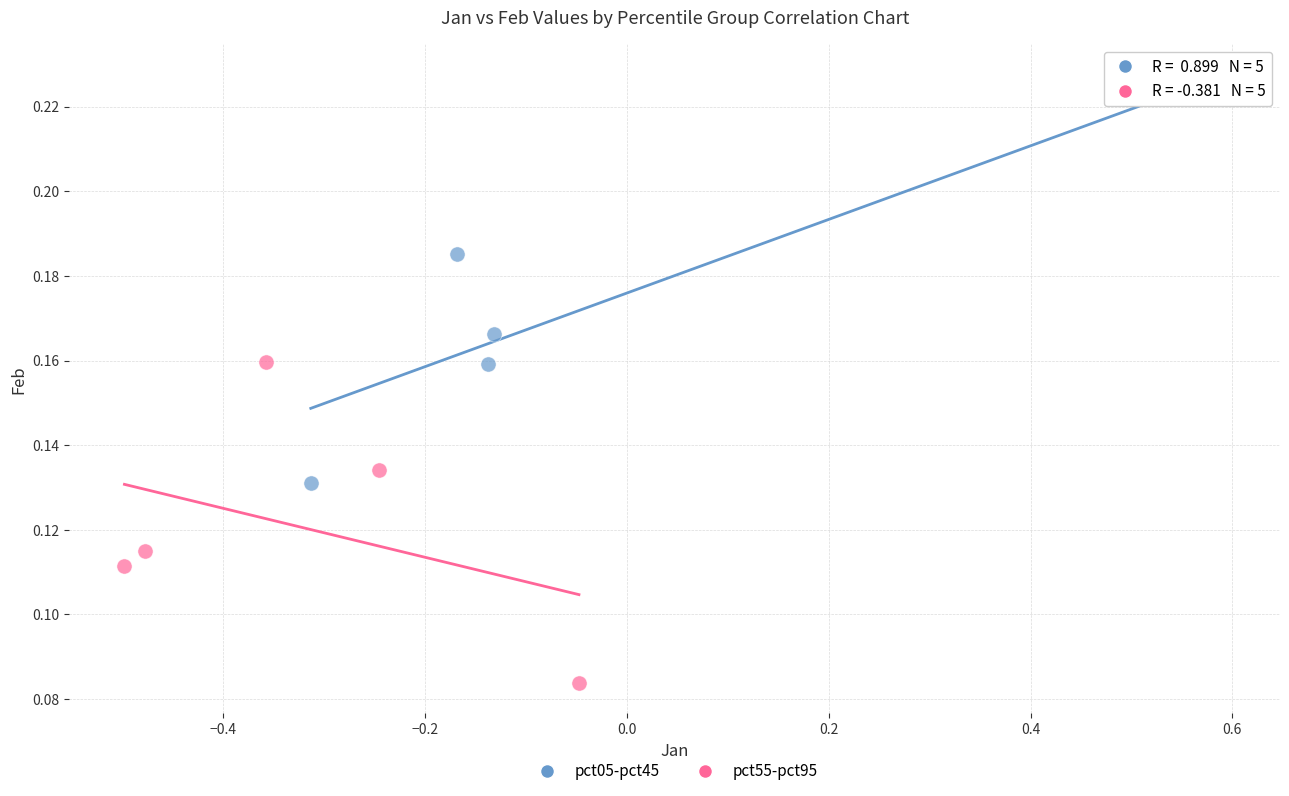

Which series reaches the maximum Y coordinate?

pct05-pct45